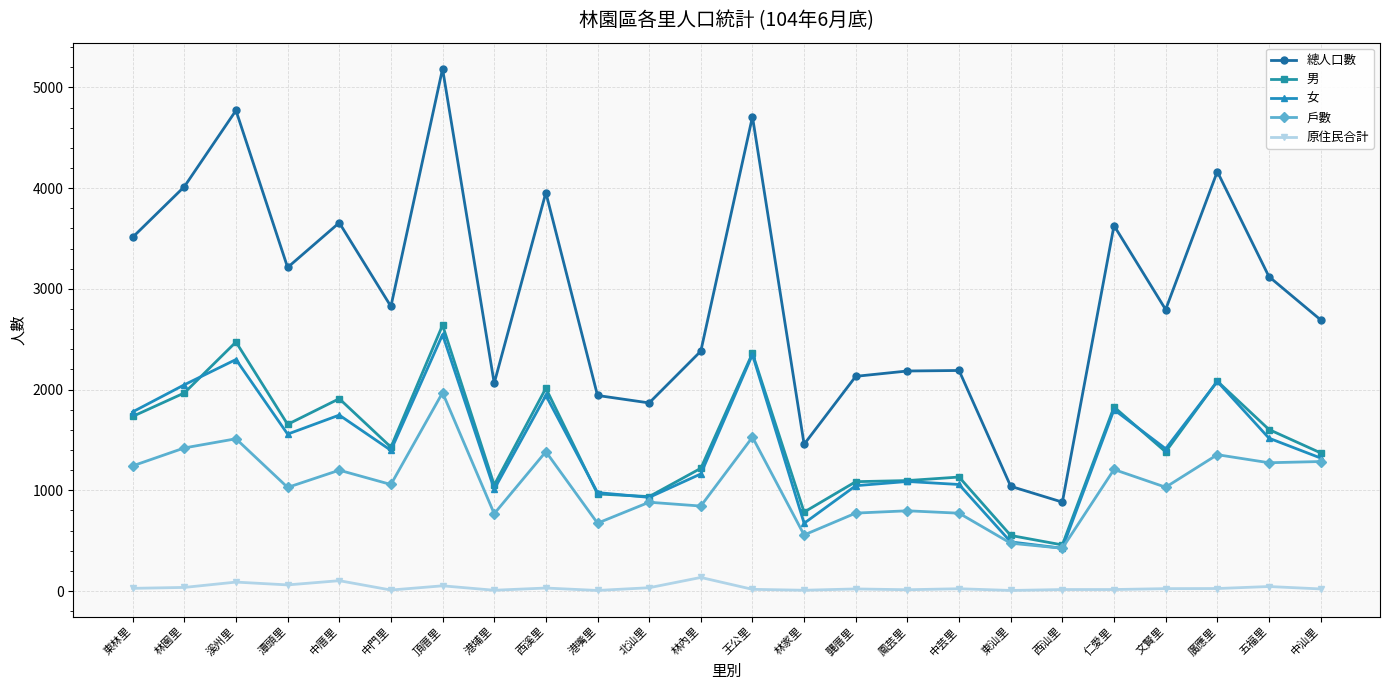

What are all the series names shown in the legend?

總人口數, 男, 女, 戶數, 原住民合計